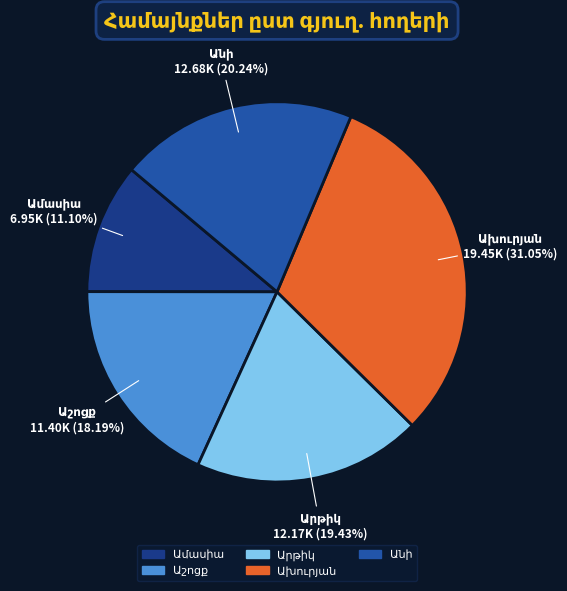

How many slices are in this pie chart?

5